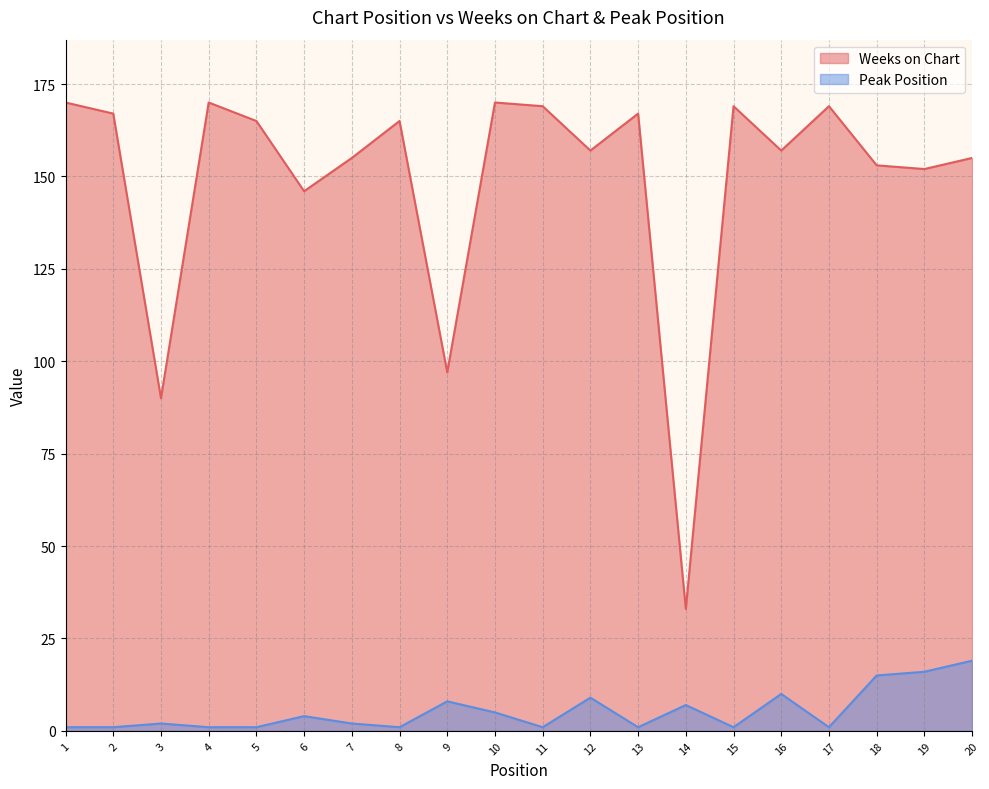

Is it true that Weeks on Chart equals 170 at 10?

True